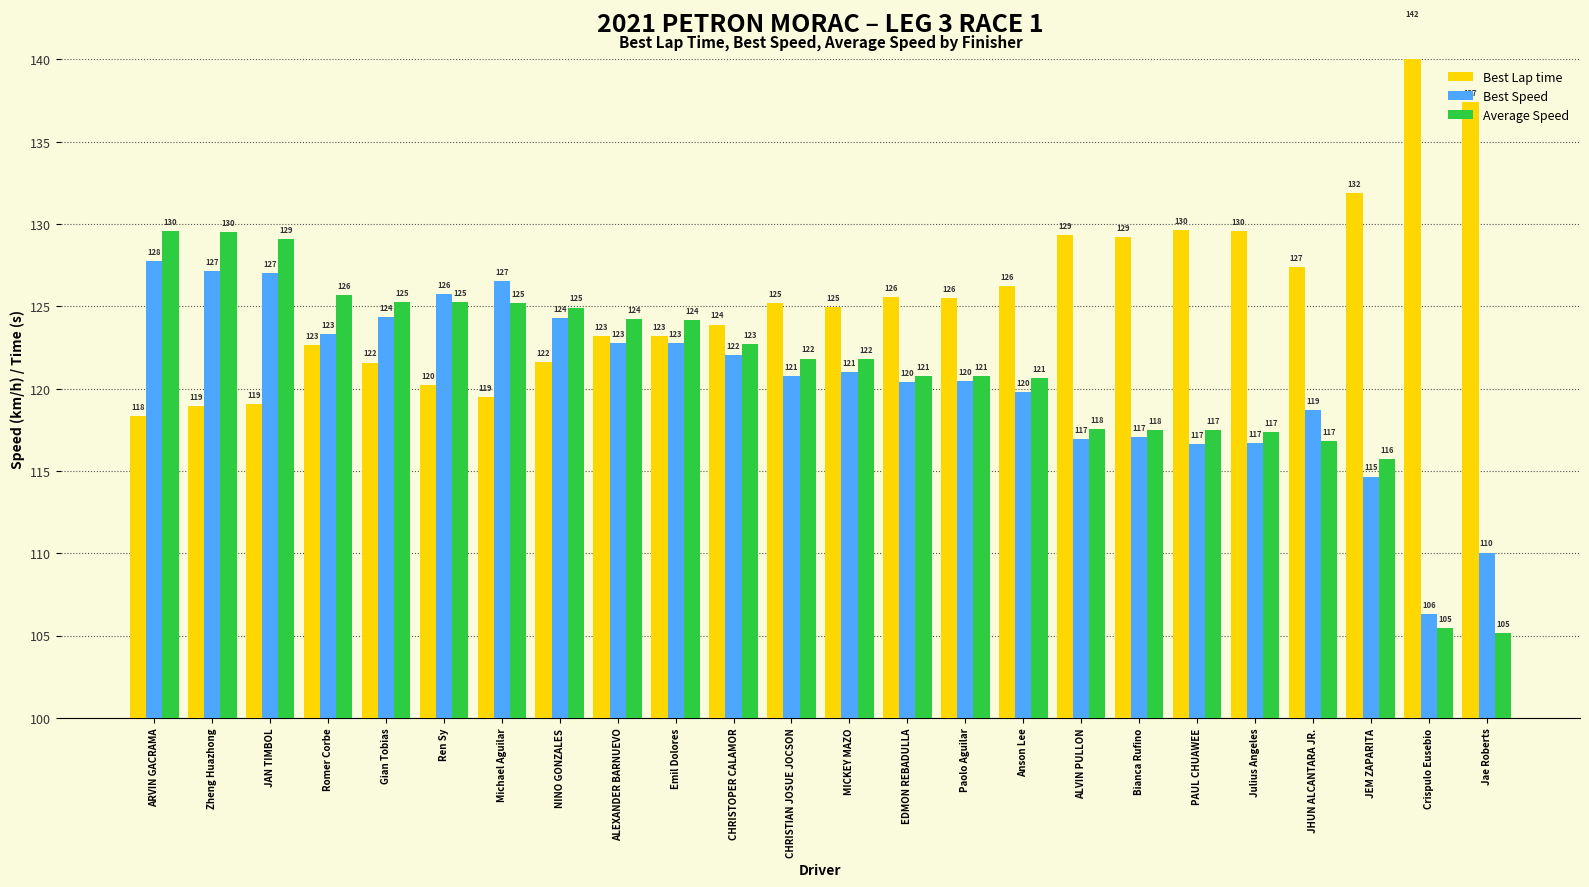

Is it true that Best Speed equals 120.8 at CHRISTIAN JOSUE JOCSON?

True